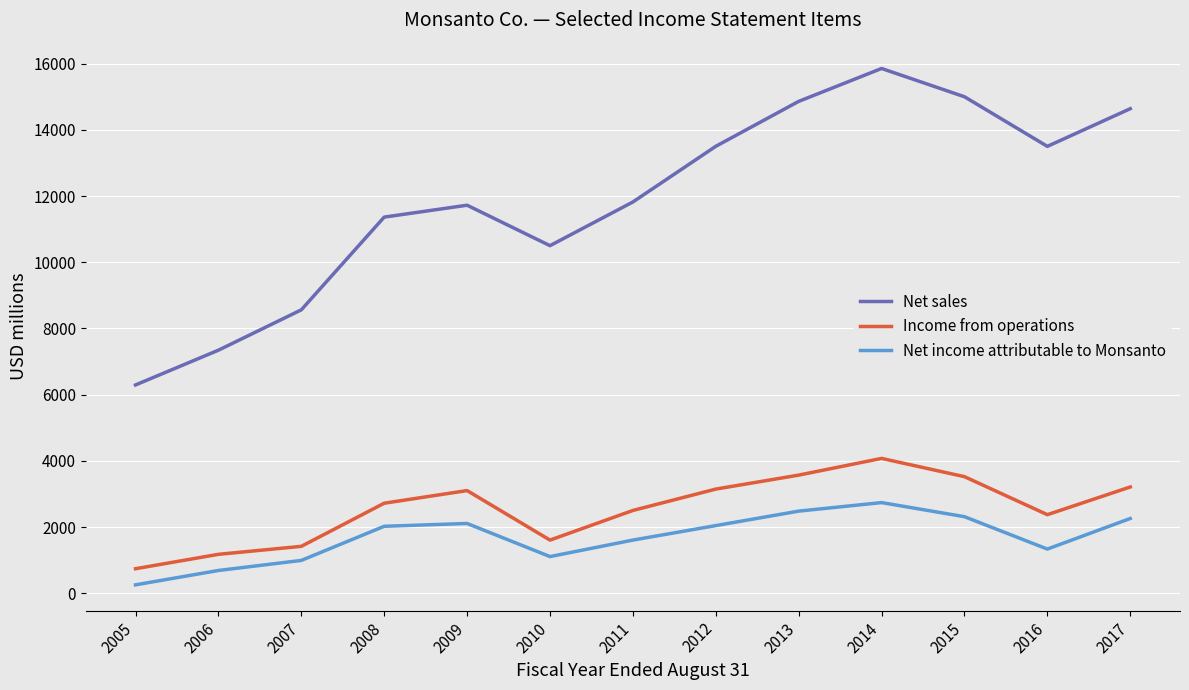

How many lines are shown in the chart?

3